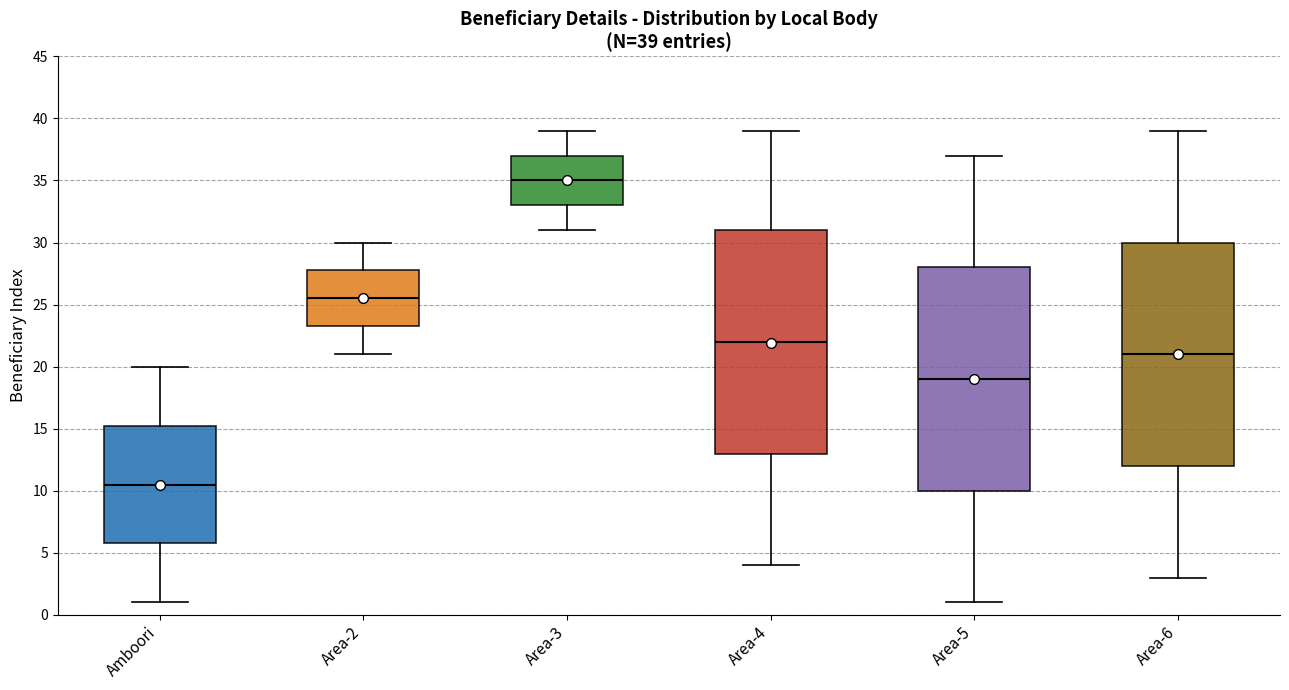

Which box's median line is the lowest?

Amboori